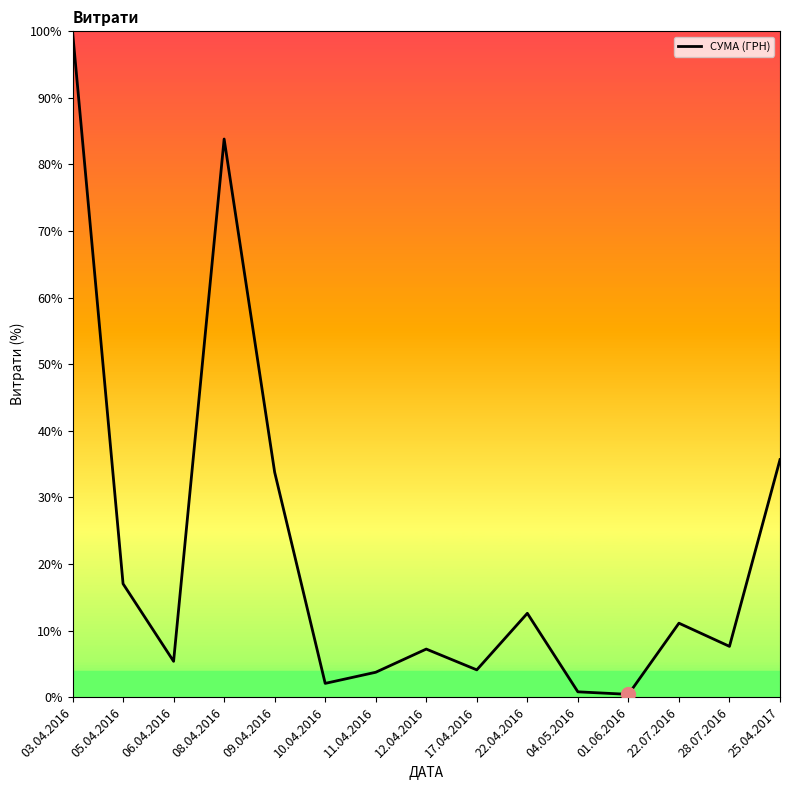

What is the sum of all values?

325.4